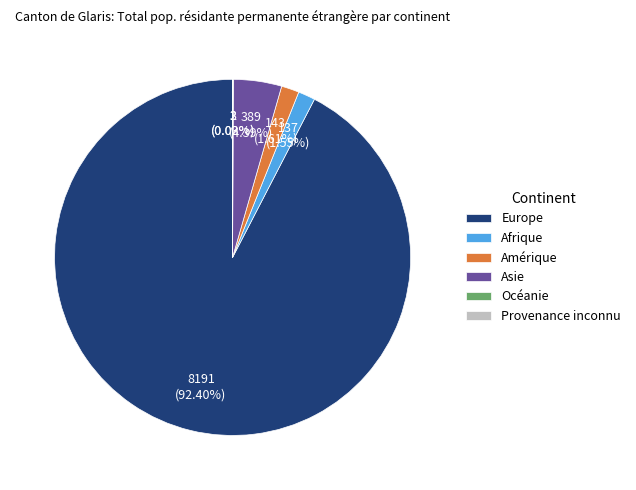

What is the largest slice in the pie chart?

Europe